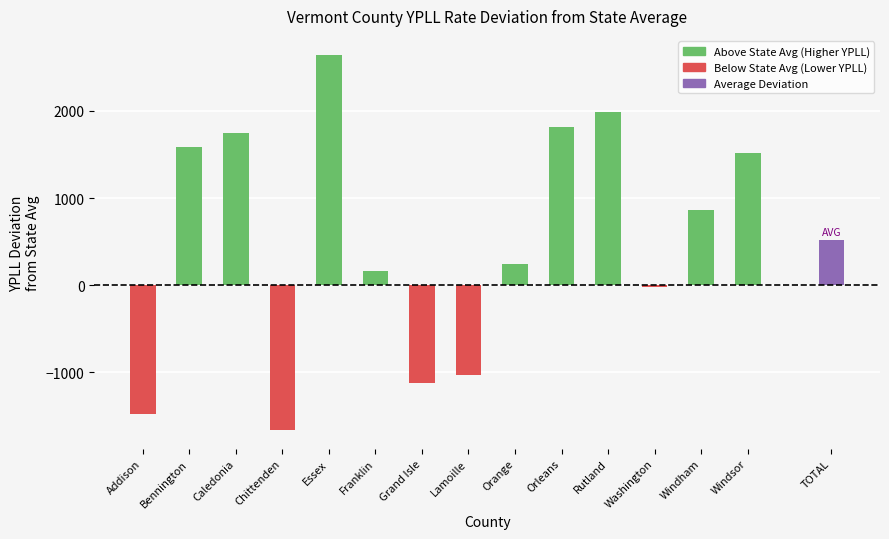

What is the difference between the maximum and minimum values?

4307.3